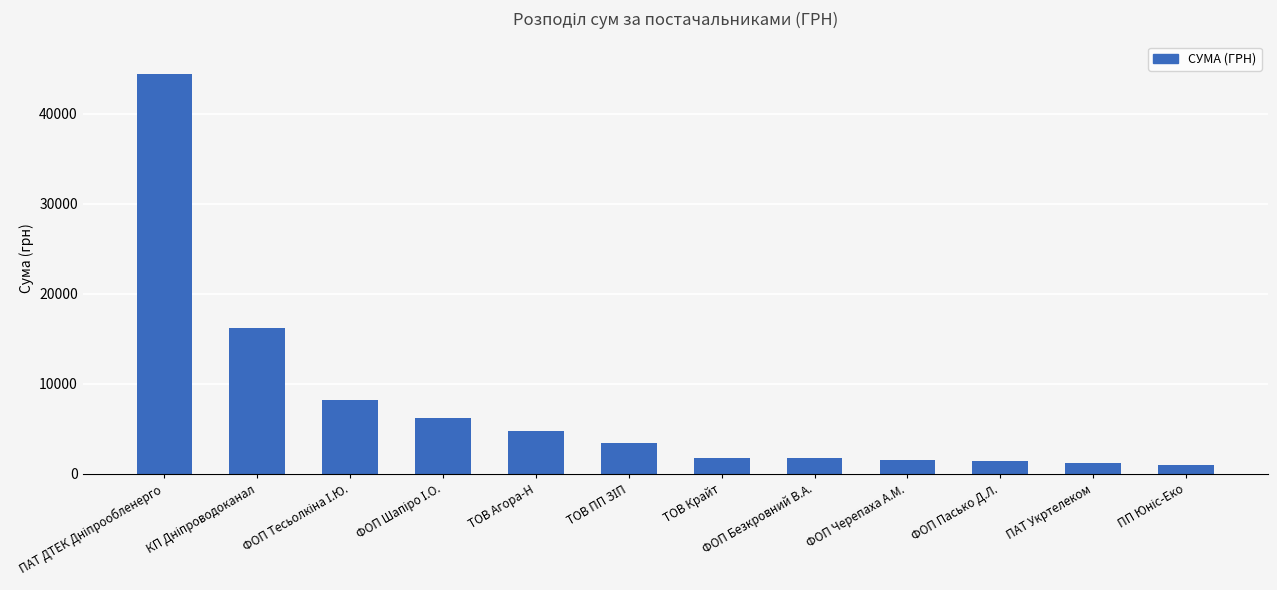

What is the difference between the maximum and second lowest values?

43142.2